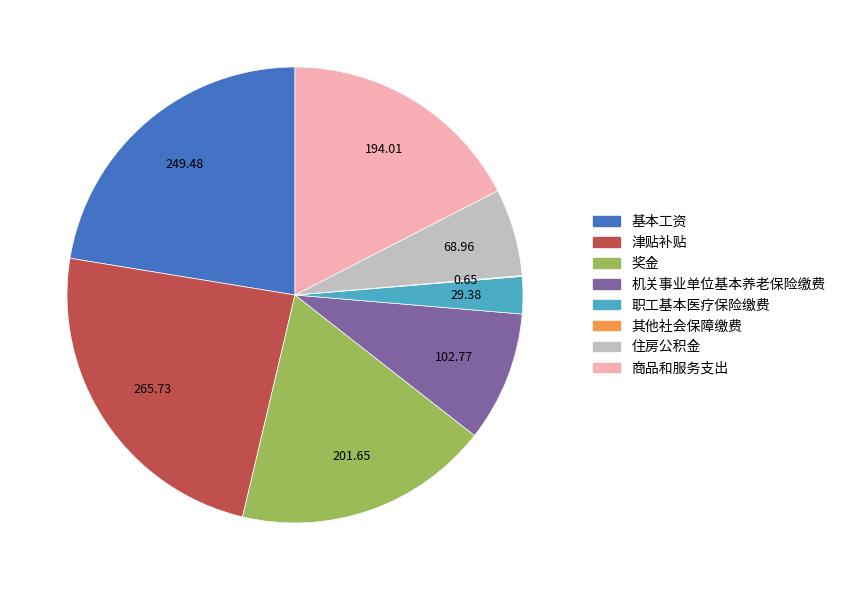

True or false: 奖金 accounts for 18% of the total.

True